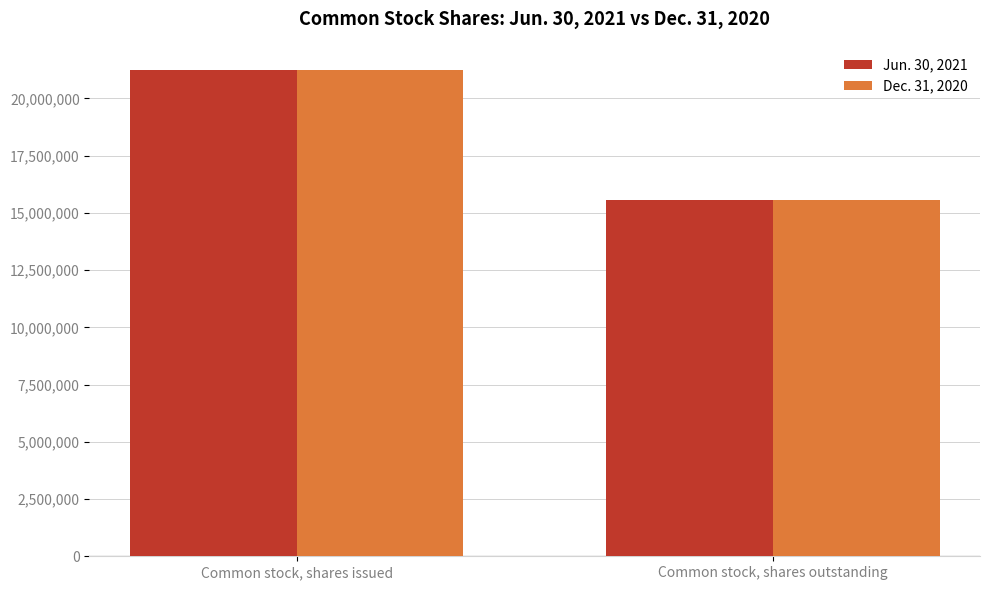

What is the value of the Dec. 31, 2020 bar at the 2nd from the left?

15557439